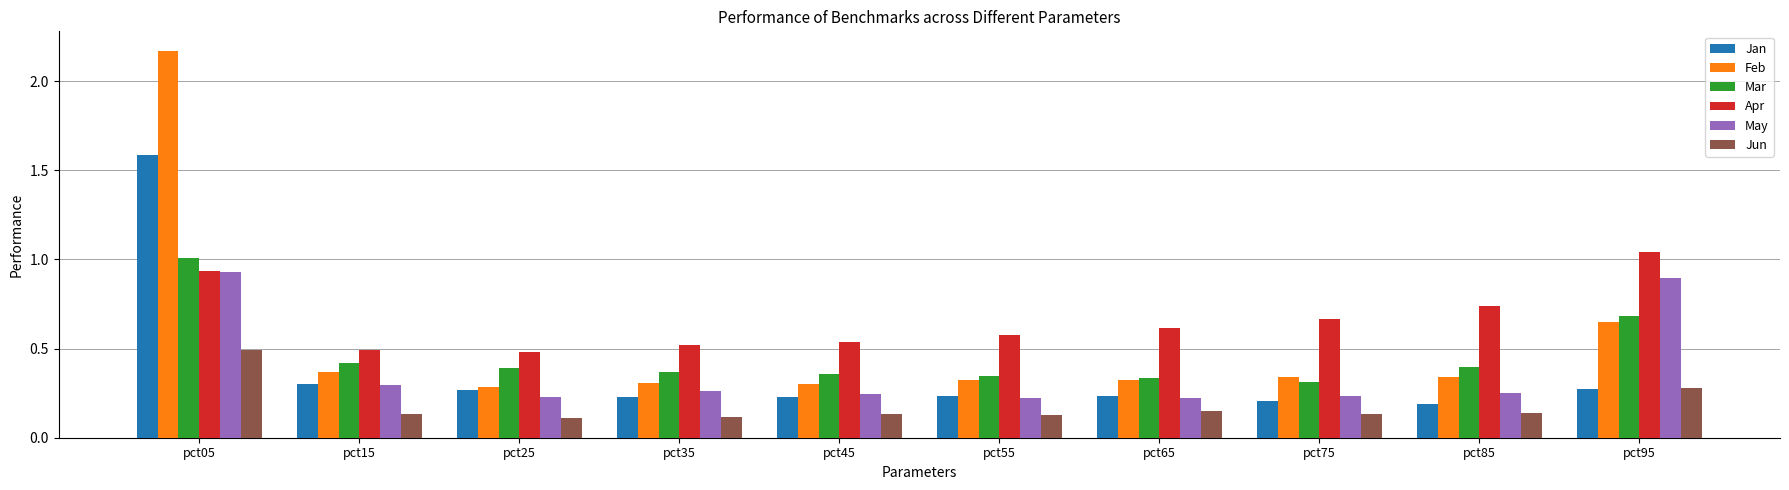

The value of Jan at pct75 is 0.3. True or false?

False